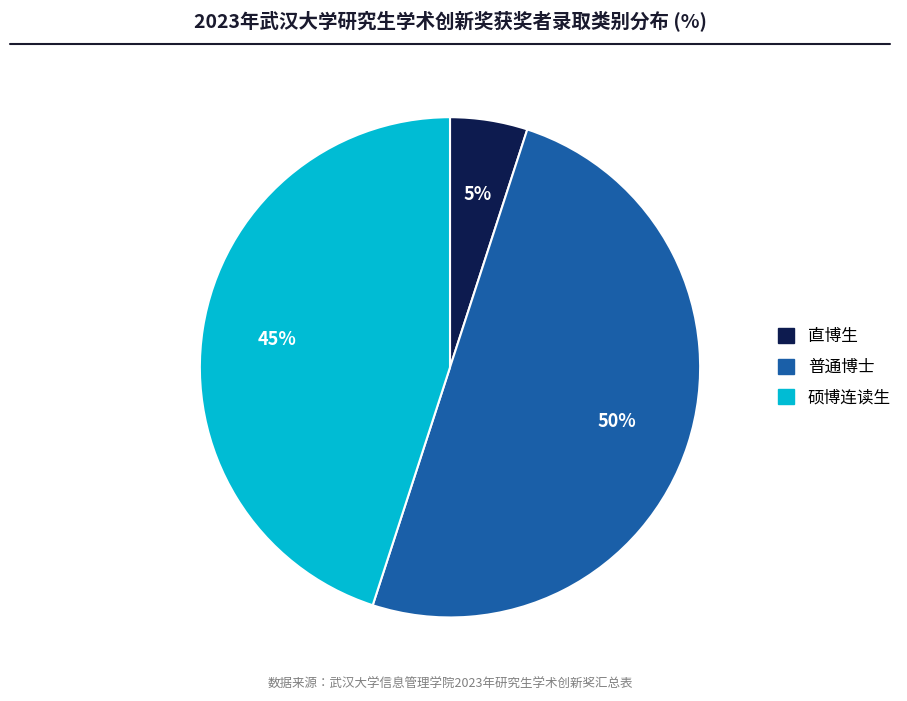

Which category has the smallest portion of the pie?

直博生